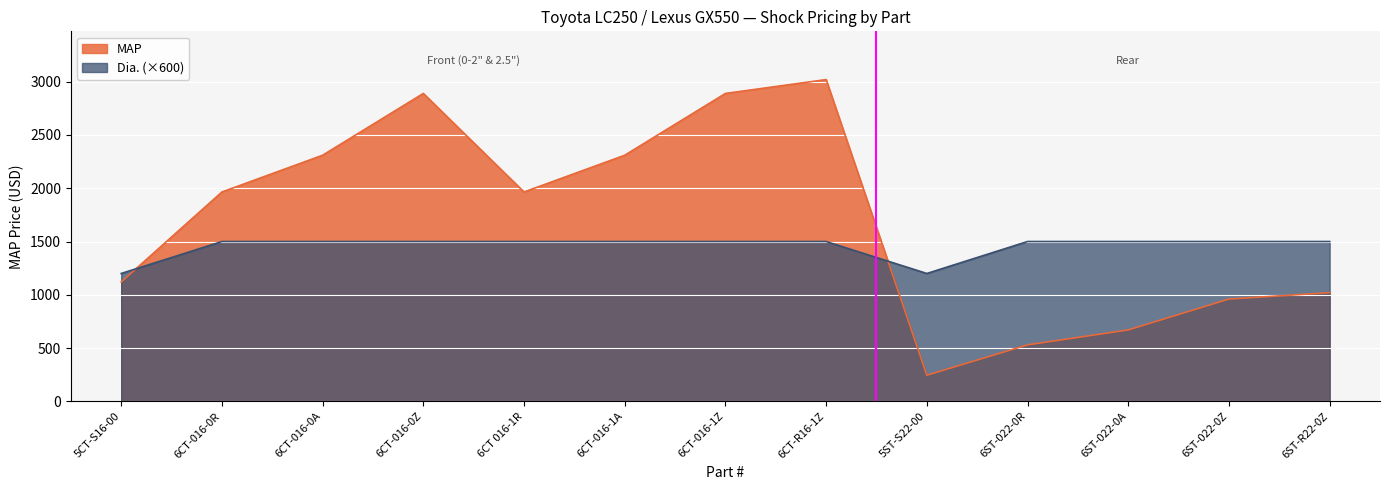

What is the difference between the maximum and second lowest values in the MAP series?

2490